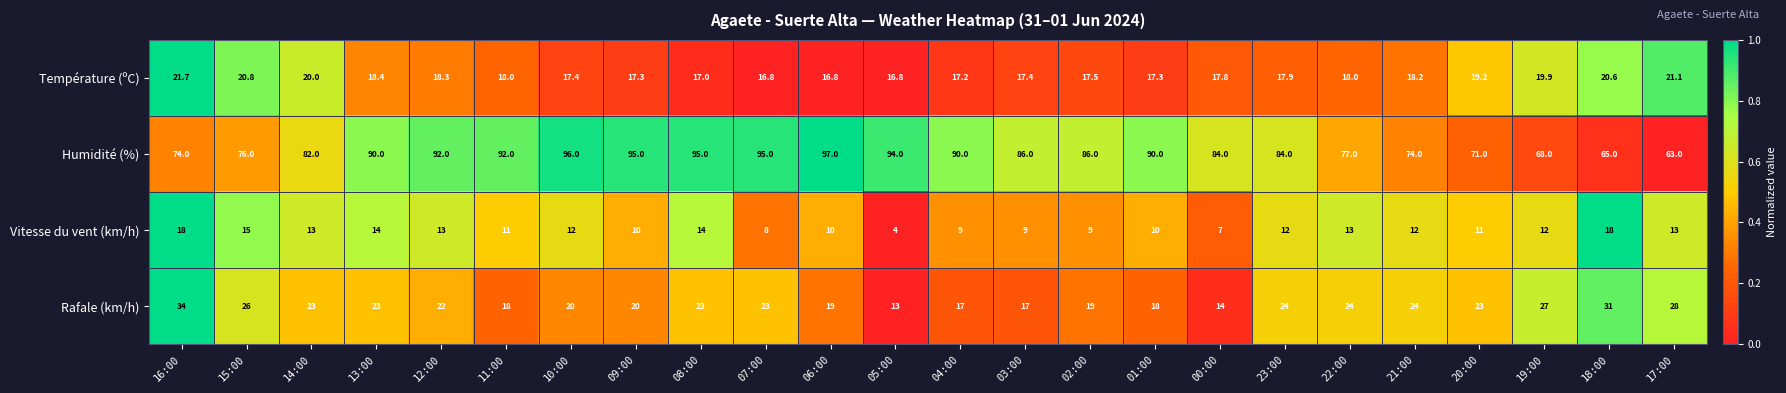

Which series has the largest range (max minus min)?

Humidité (%)